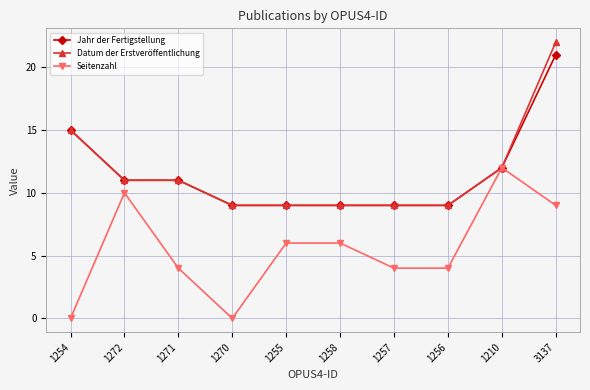

Is the value of Jahr der Fertigstellung at 1254 greater than the value of Seitenzahl at 1256?

Yes